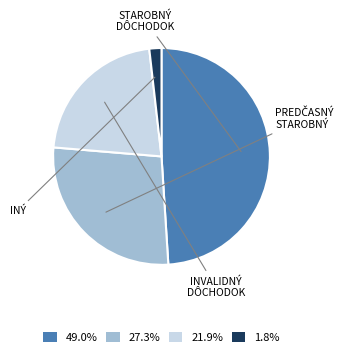

Is there any slice that represents more than half of the pie?

No